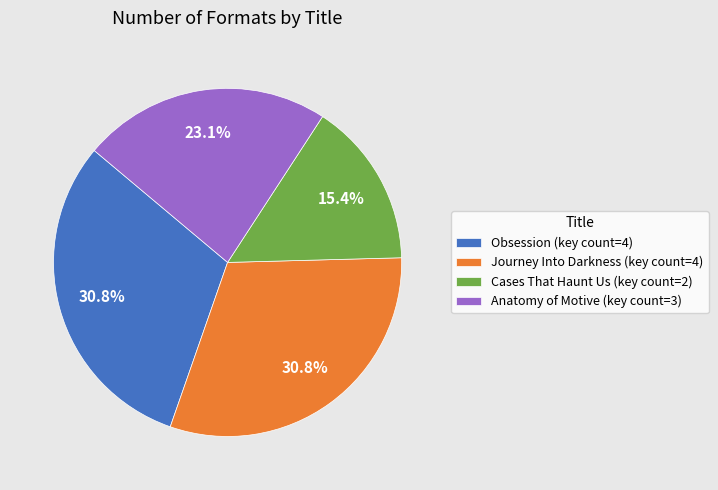

Which category has the smallest portion of the pie?

Cases That Haunt Us